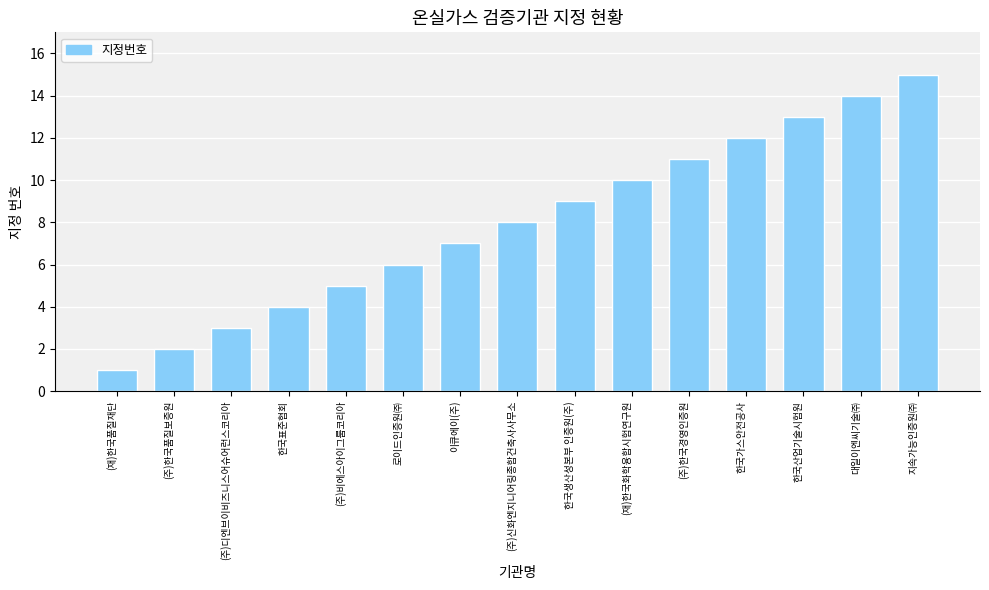

Is it true that the value at (주)신화엔지니어링종합건축사사무소 is 8?

True